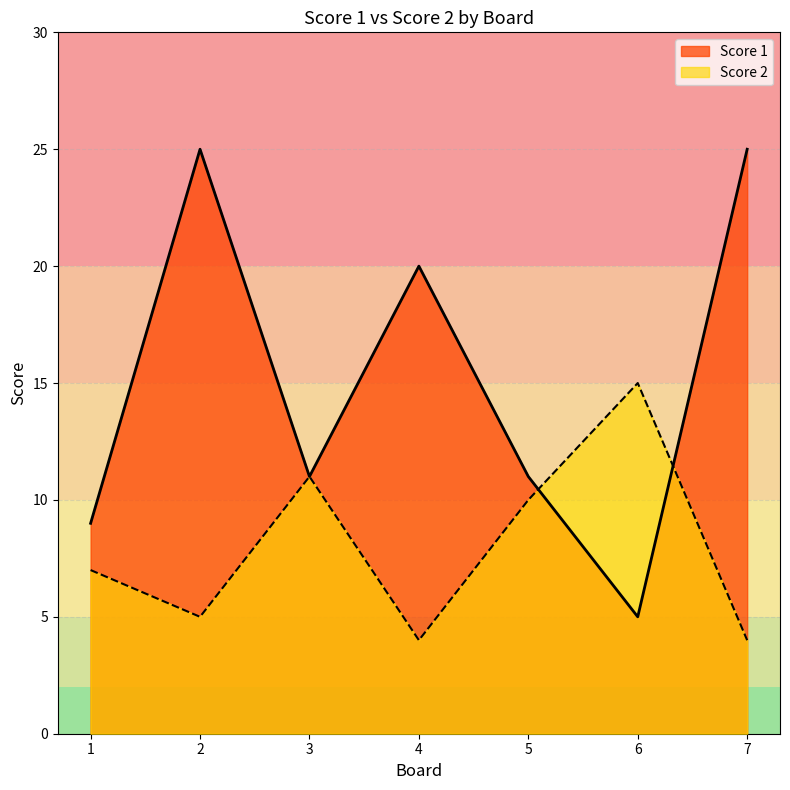

List the series in order of their overall mean, highest first.

Score 1, Score 2